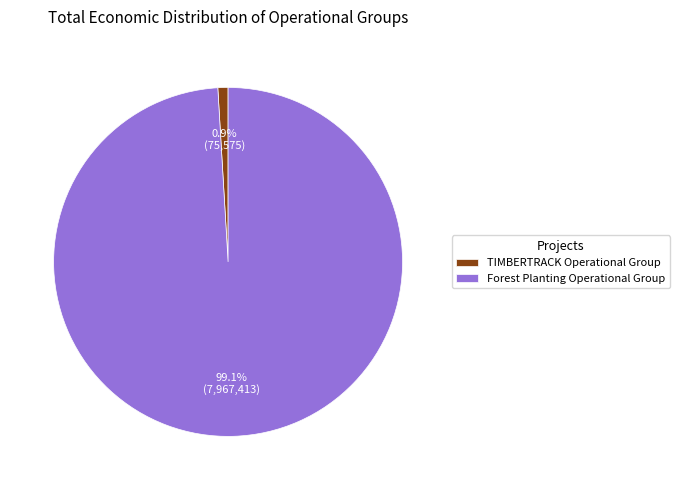

Which has a higher value, TIMBERTRACK Operational Group or Forest Planting Operational Group?

Forest Planting Operational Group